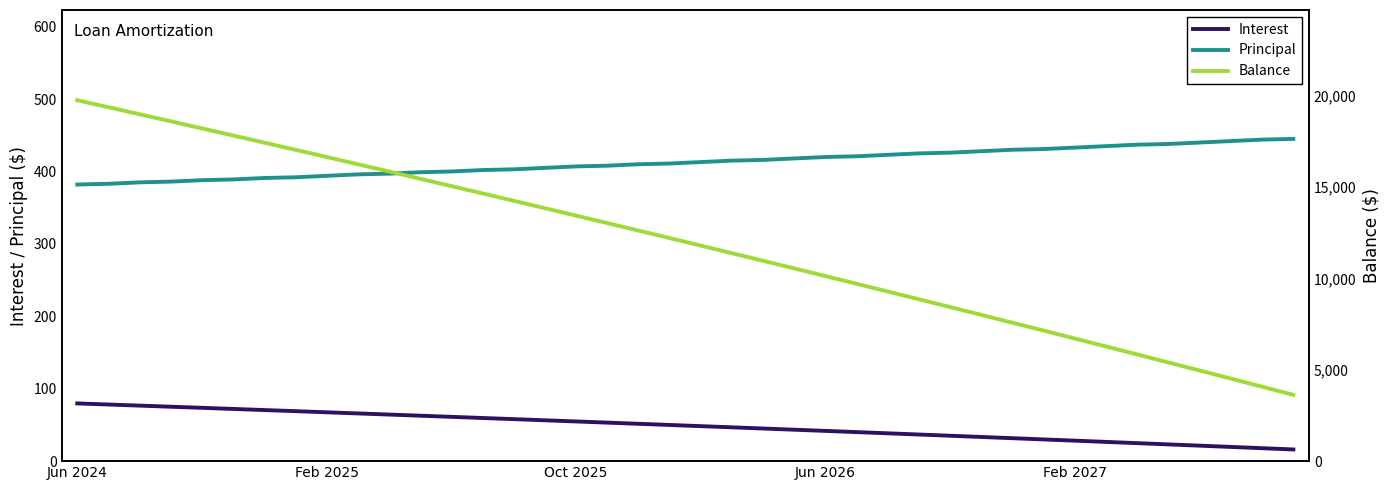

At which label does Balance reach its peak?

Jun 2024